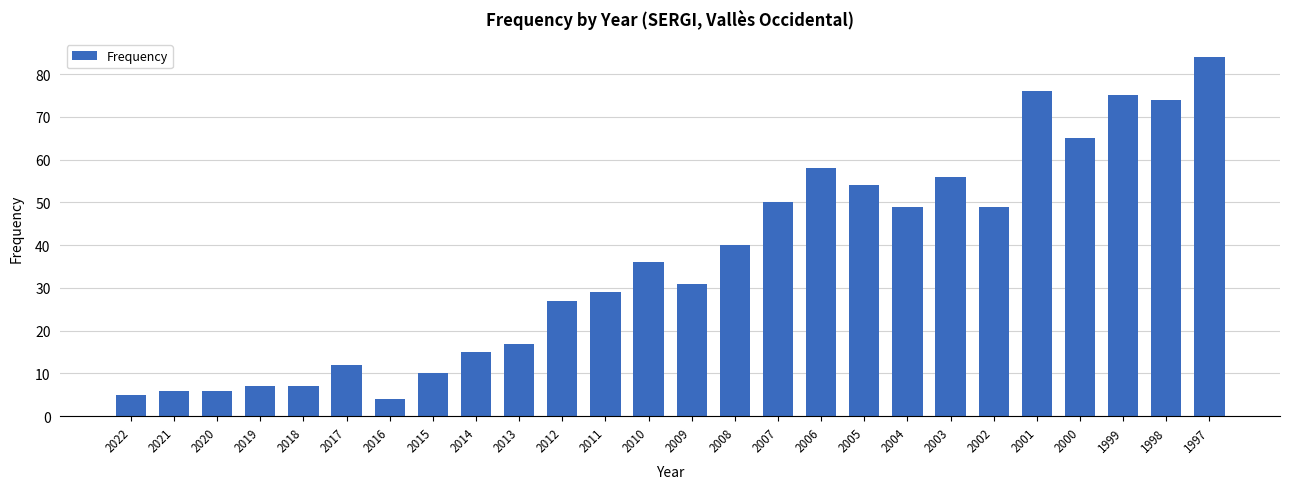

Reading right to left, list all the values displayed in this chart.

1997=84	1998=74	1999=75	2000=65	2001=76	2002=49	2003=56	2004=49	2005=54	2006=58	2007=50	2008=40	2009=31	2010=36	2011=29	2012=27	2013=17	2014=15	2015=10	2016=4	2017=12	2018=7	2019=7	2020=6	2021=6	2022=5